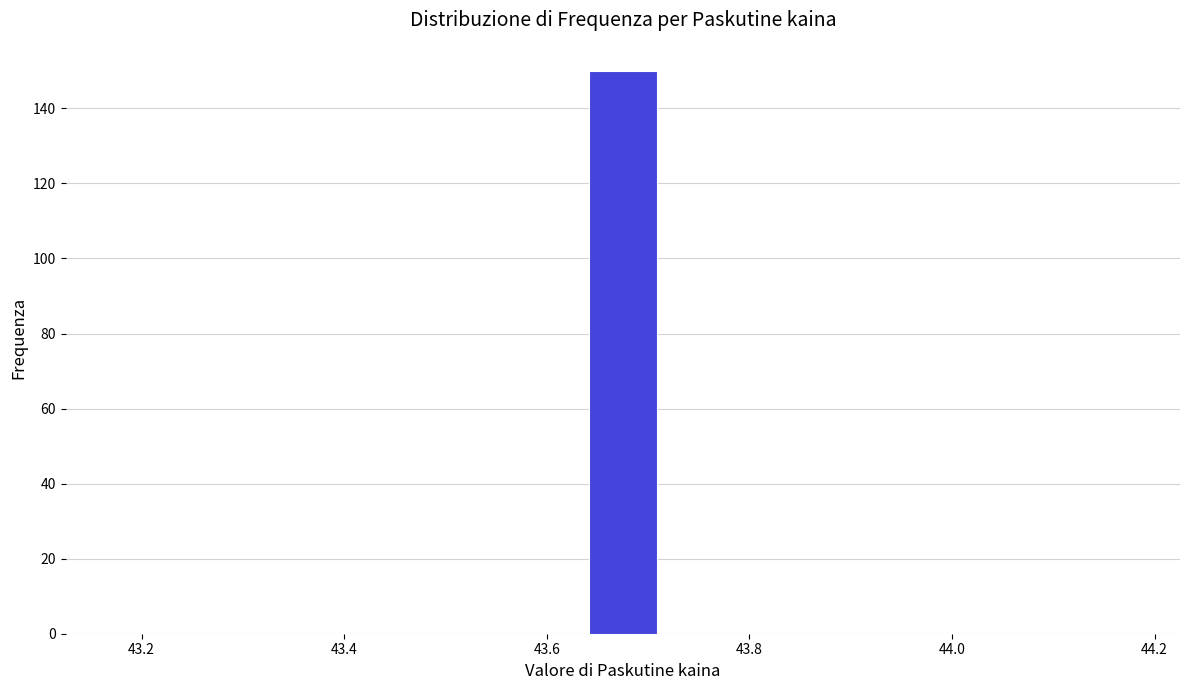

Read against the x-axis, roughly where is the centre of the tallest bar?

43.68